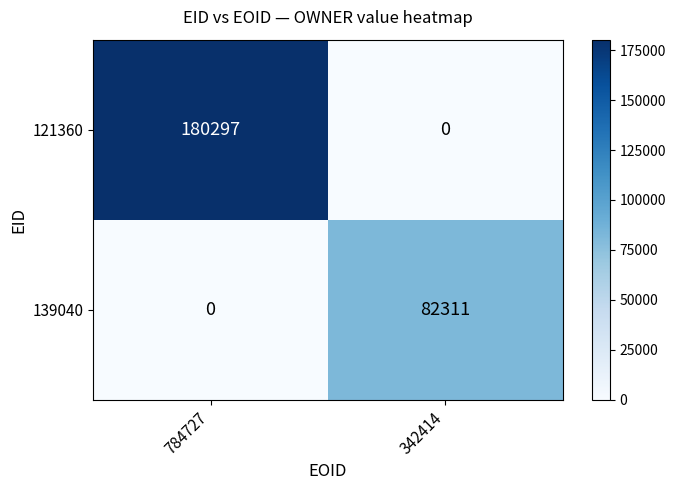

Read the 121360 value at 784727.

180297